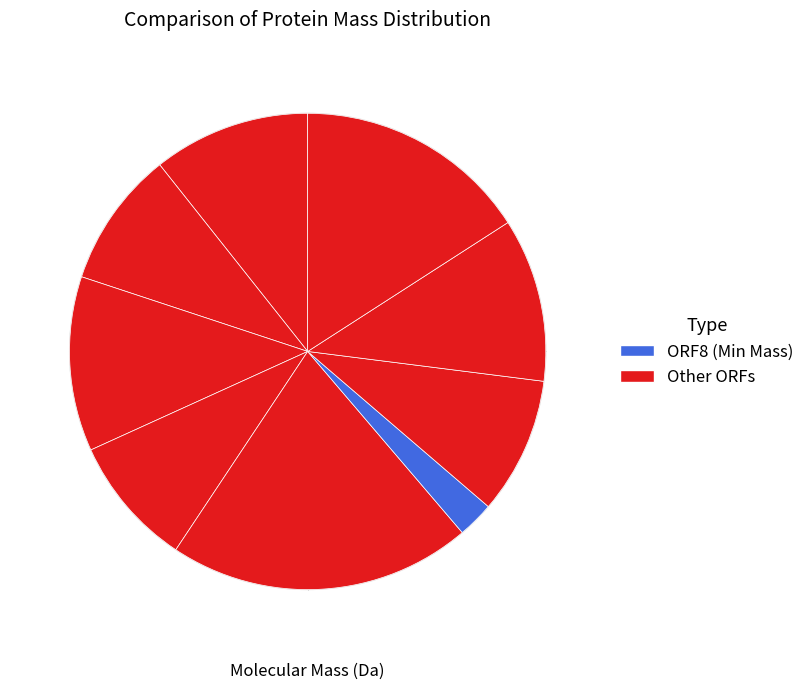

How many slices are in this pie chart?

9